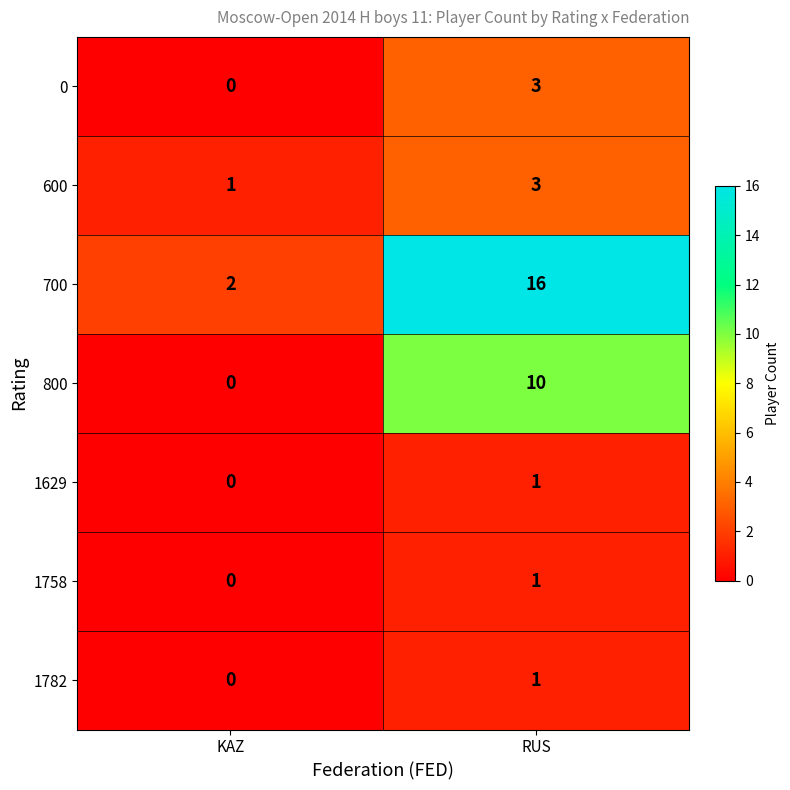

What is the difference between the 800 values at RUS and KAZ?

10